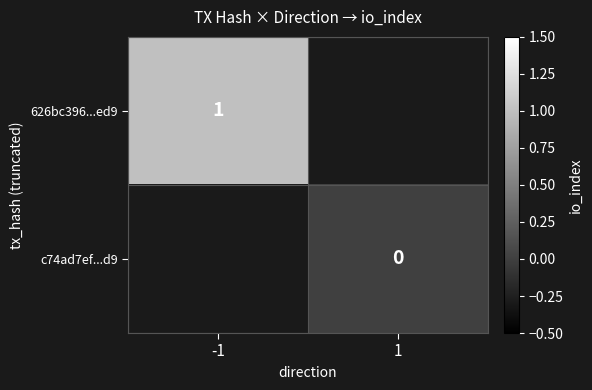

The 626bc396...ed9 series shows 1 at -1. True or false?

True